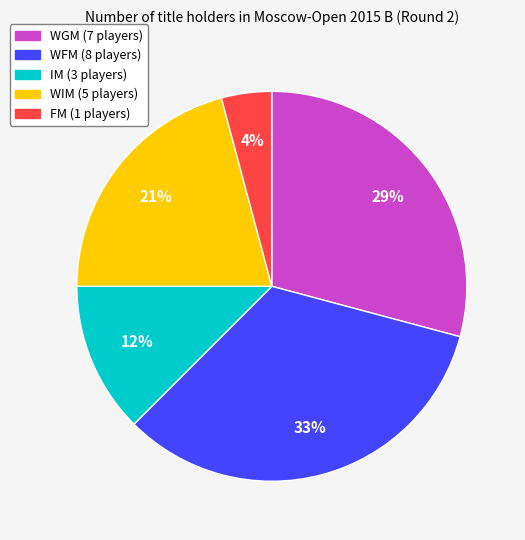

To the nearest percent, what percentage of the pie is WFM?

33%